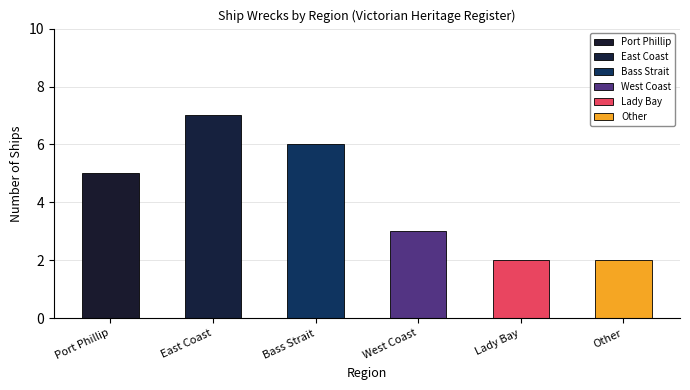

Are the bars grouped side by side (vs. stacked)?

No